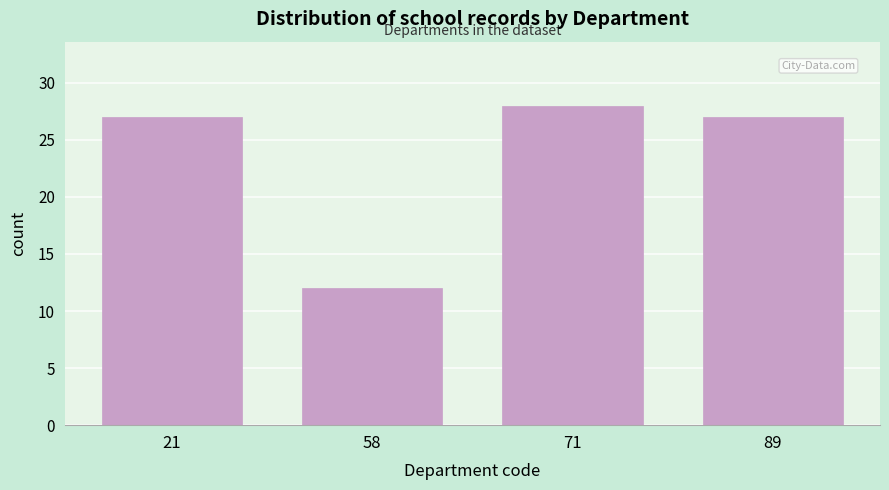

Reading left to right, extract all data points from this chart.

21=27	58=12	71=28	89=27